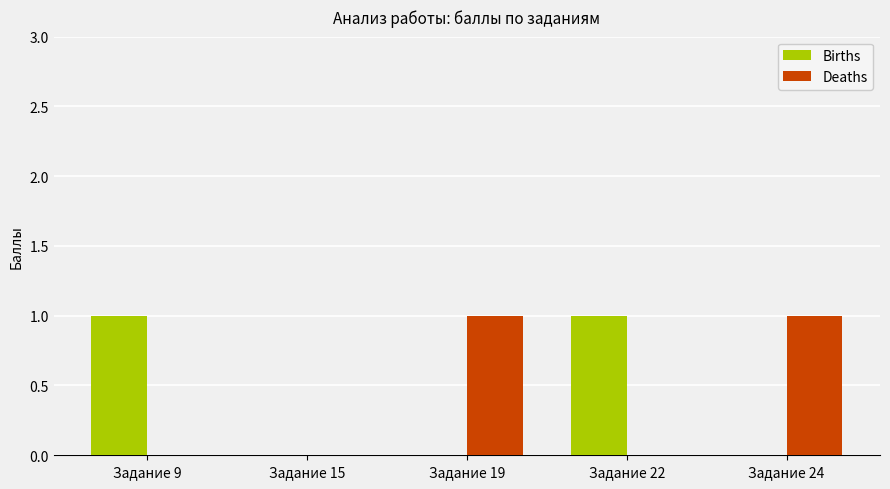

Between Задание 15 and Задание 19, which series saw the biggest shift?

Deaths